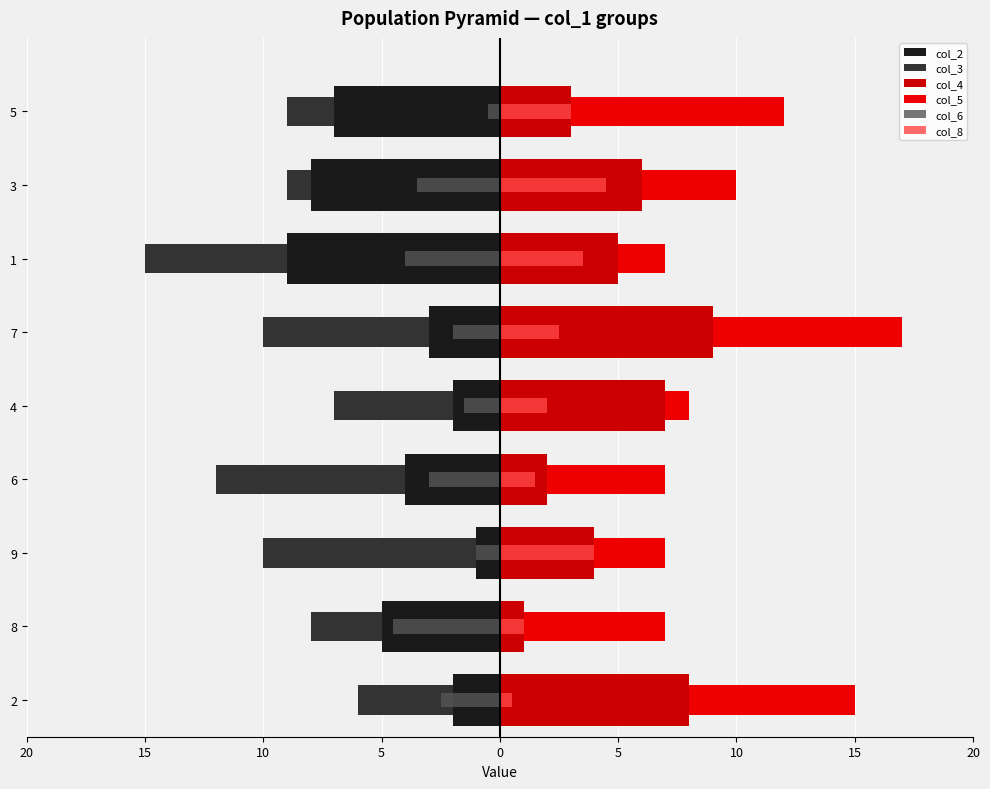

Rank the series at 8 from highest to lowest value.

col_5, col_4, col_8, col_3, col_6, col_2